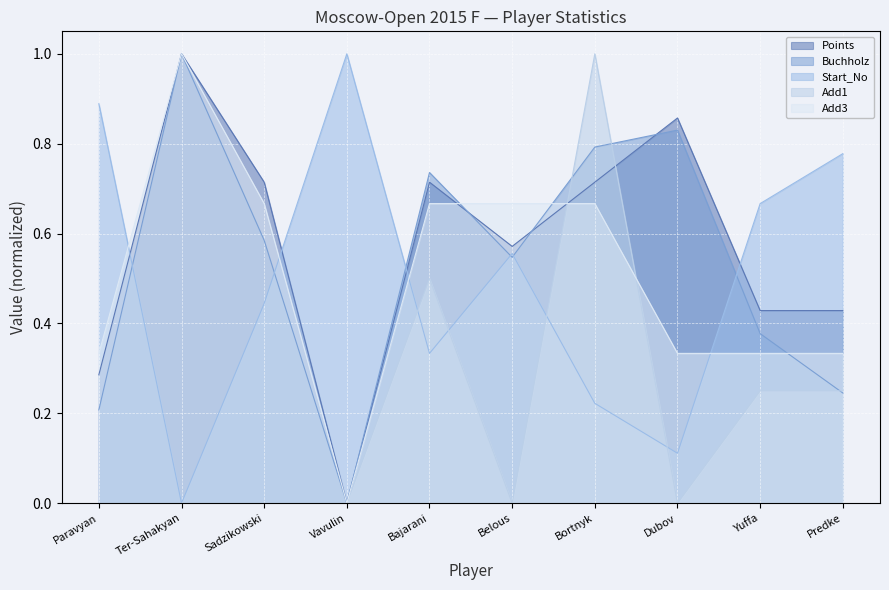

After their last crossing, which series has the higher values: Add3 or Buchholz?

Add3